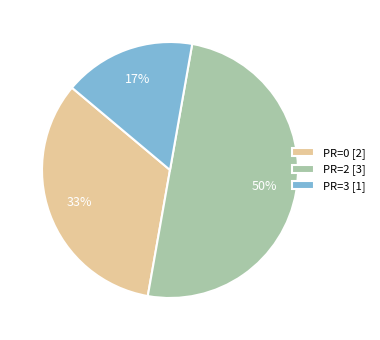

How many slices are in this pie chart?

3